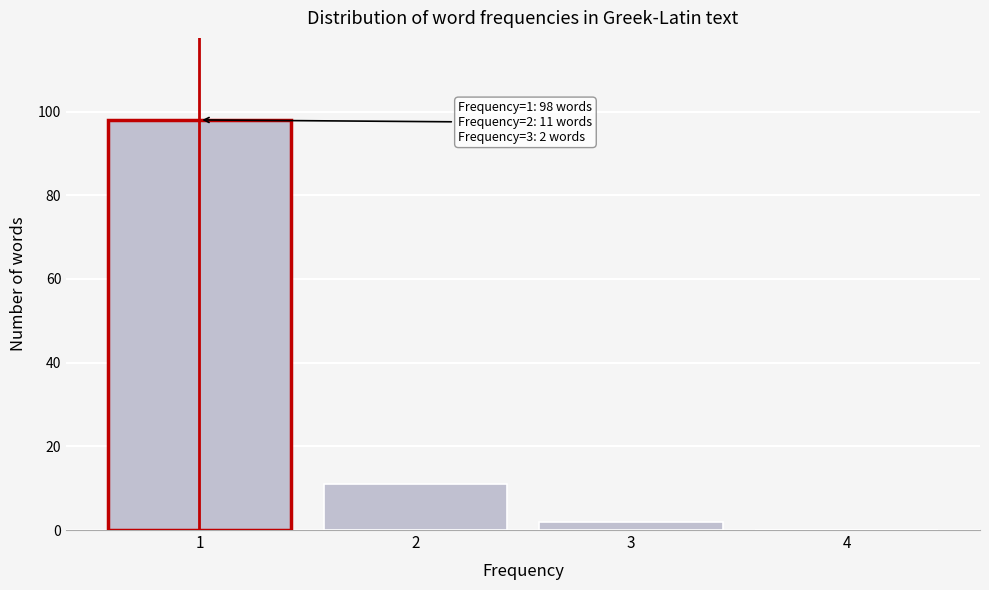

Which range on the x-axis has the tallest bar?

0.5 to 1.5